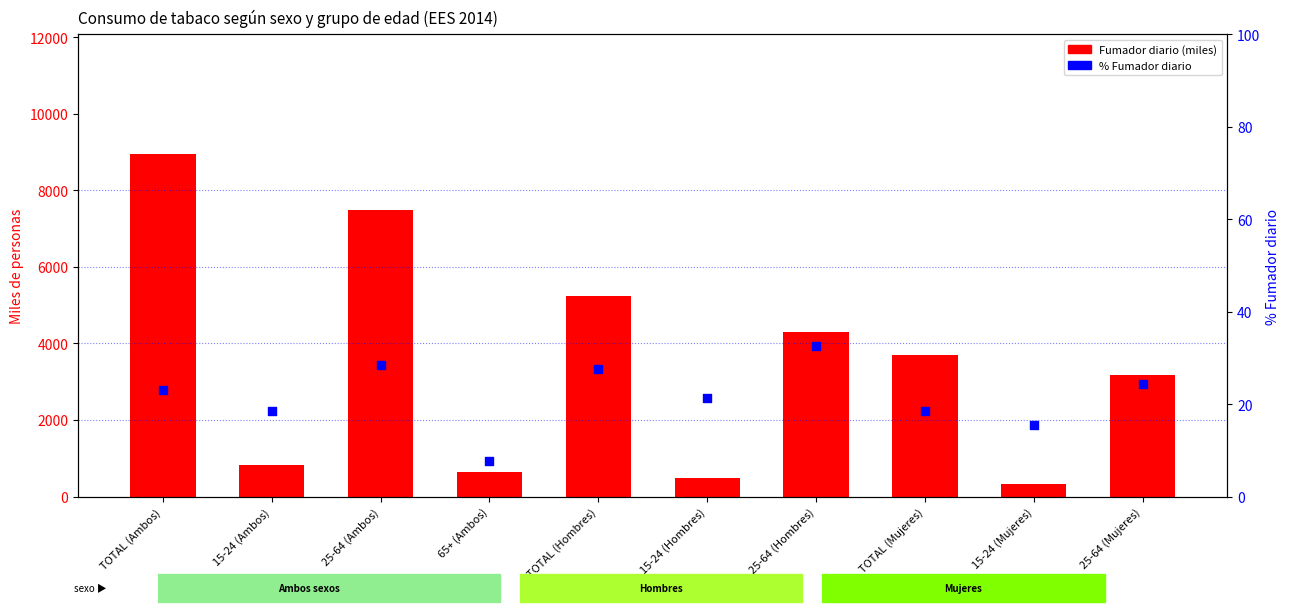

Which series has the largest total across all categories?

Fumador diario